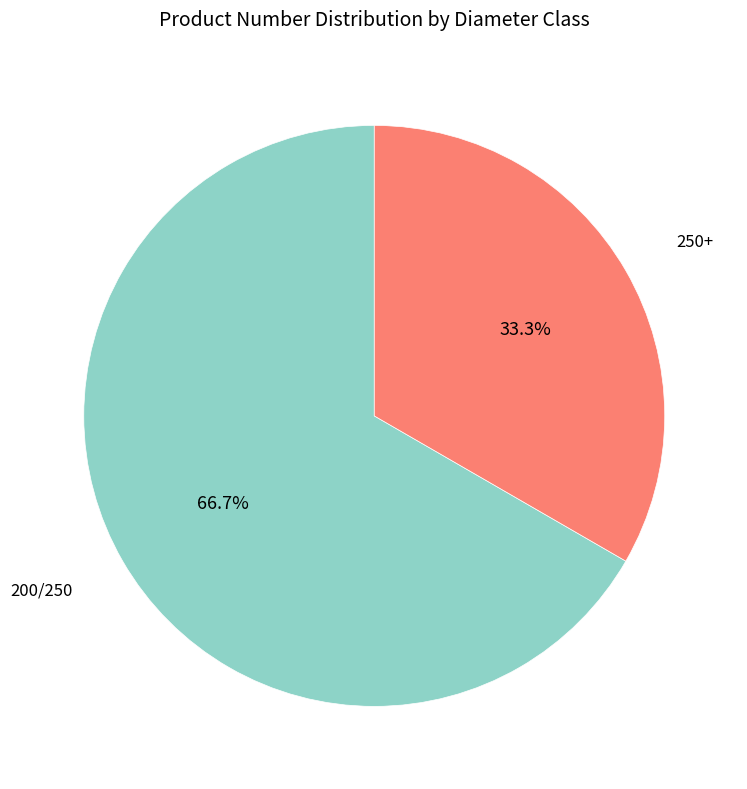

Is there a majority slice in this chart?

Yes